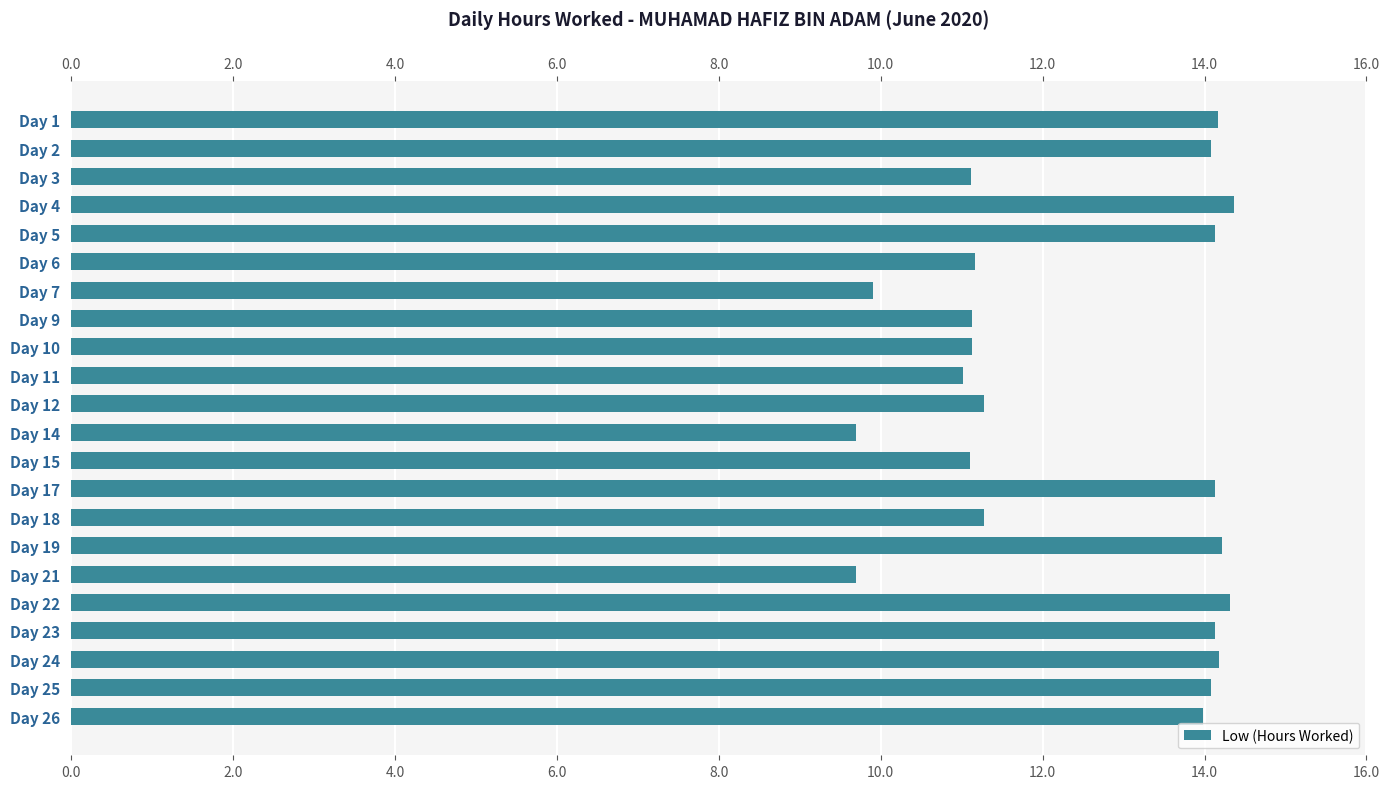

Reading right to left, transcribe all the data shown in this chart.

14.0	14.1	14.2	14.1	14.3	9.7	14.2	11.3	14.1	11.1	9.7	11.3	11.0	11.1	11.1	9.9	11.2	14.1	14.4	11.1	14.1	14.2